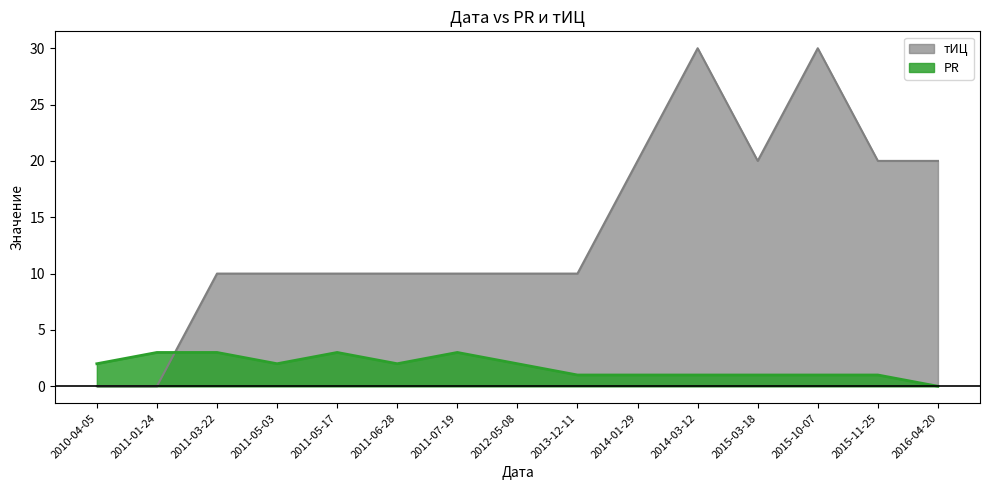

What is the spread (max minus min) of values at 2015-11-25?

19